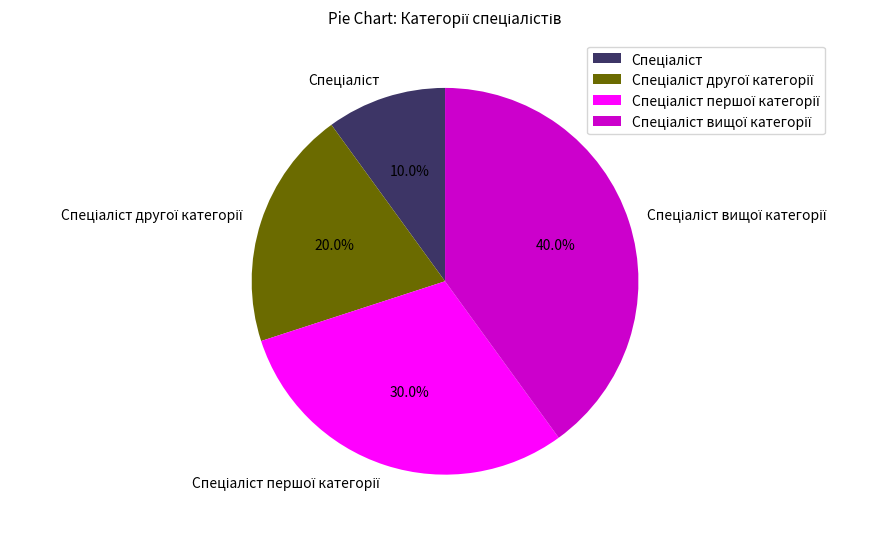

Is there any slice that represents more than half of the pie?

No